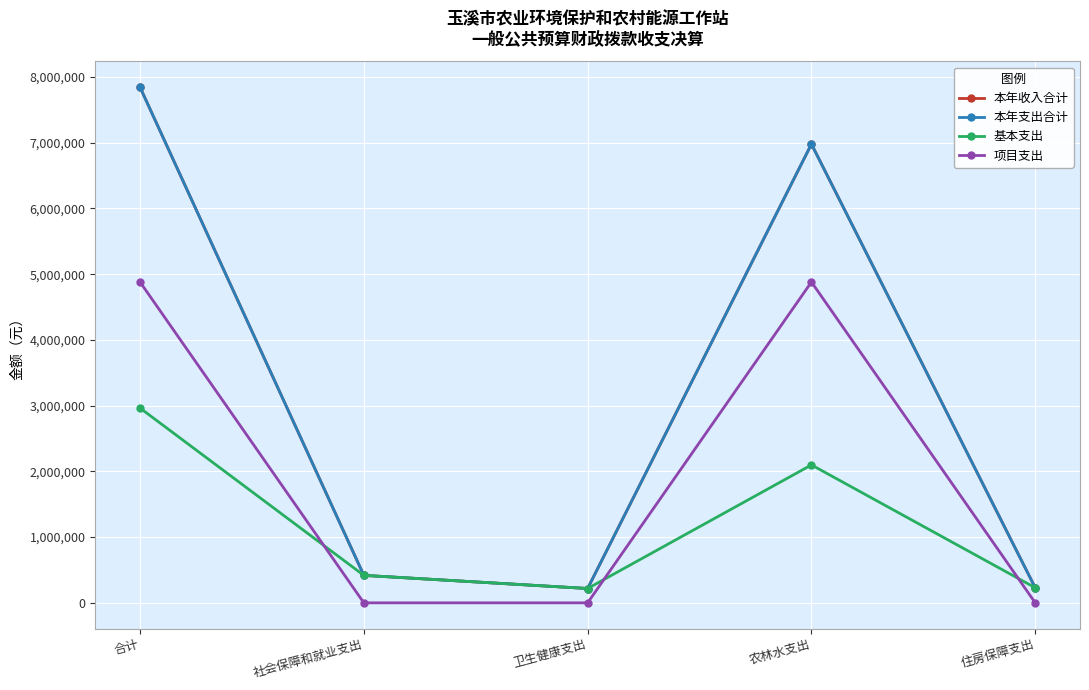

Which series changed the most between 合计 and 卫生健康支出?

本年收入合计